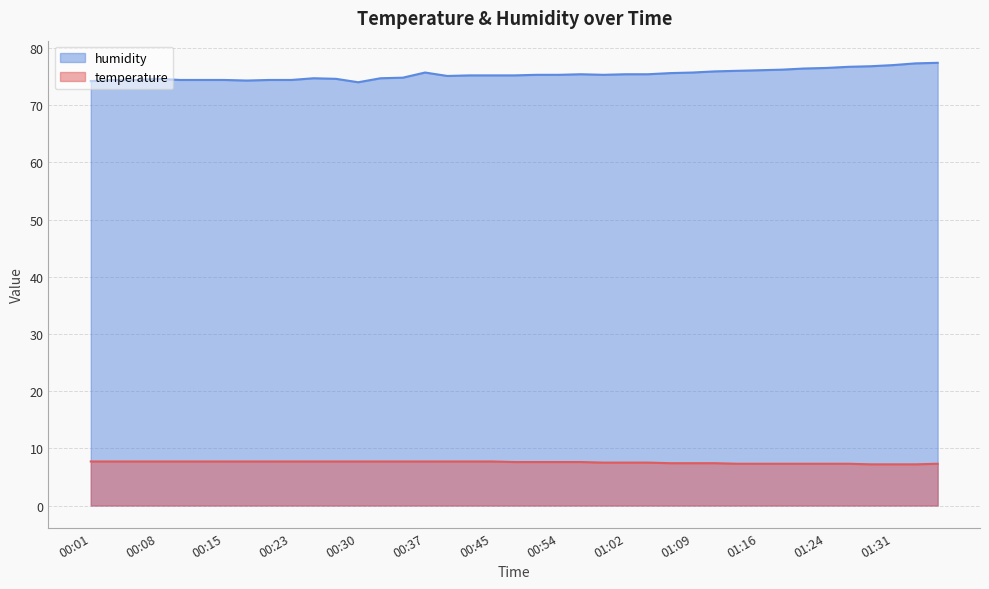

Which category has the highest value in the temperature series?

00:01